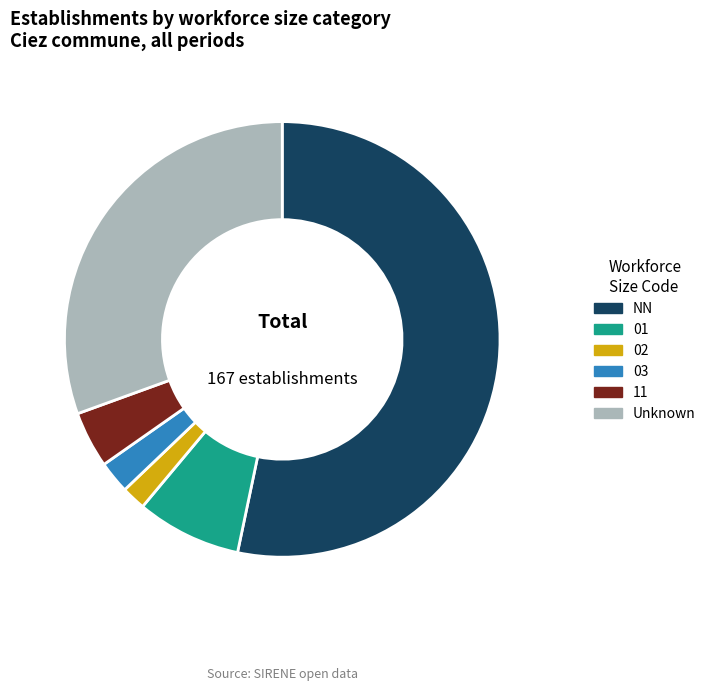

What is the smallest slice in the pie chart?

02